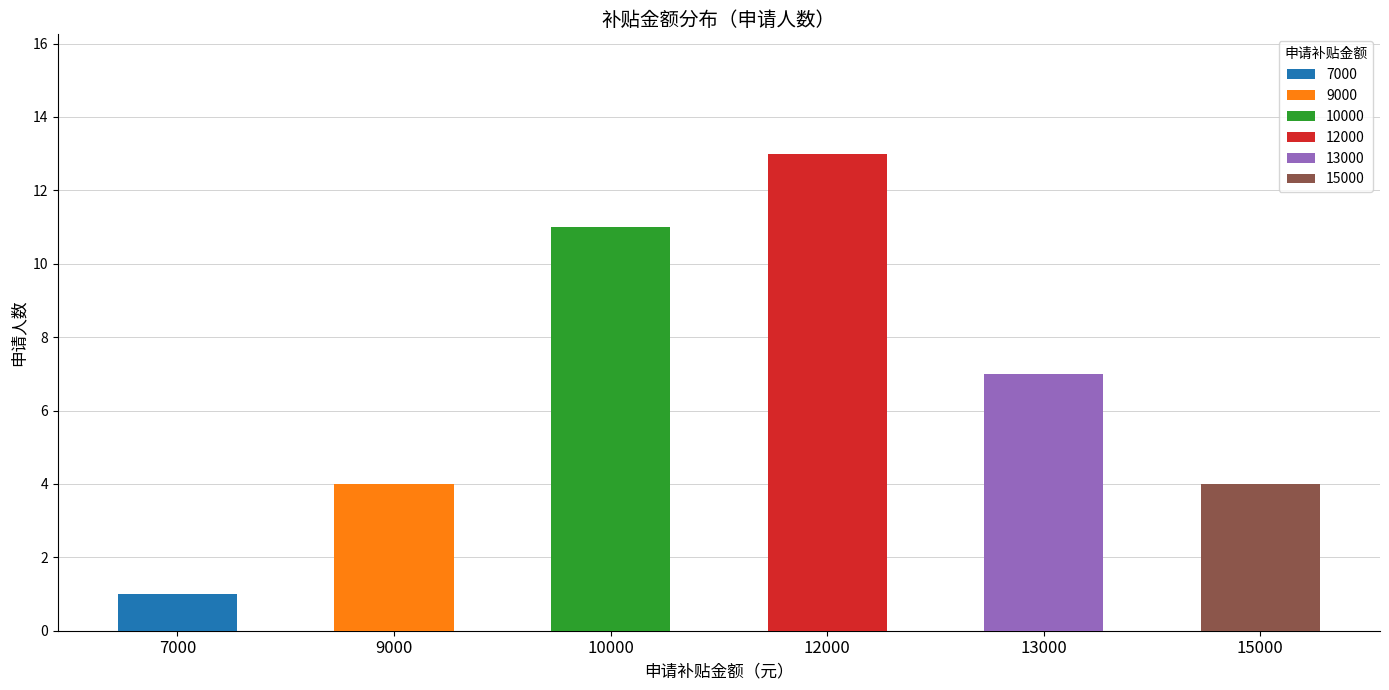

True or false: the data shows 13 at 12000.

True